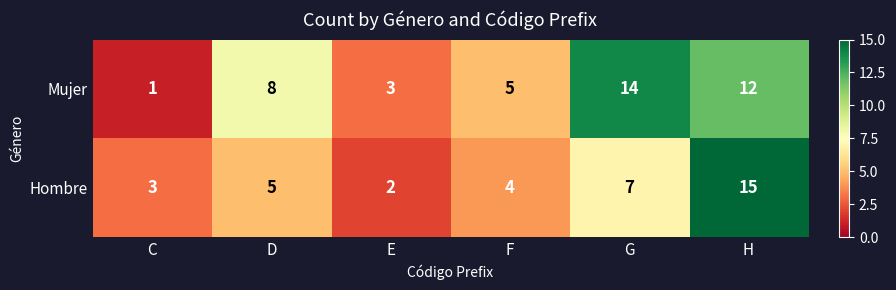

What is the maximum value for Hombre?

15